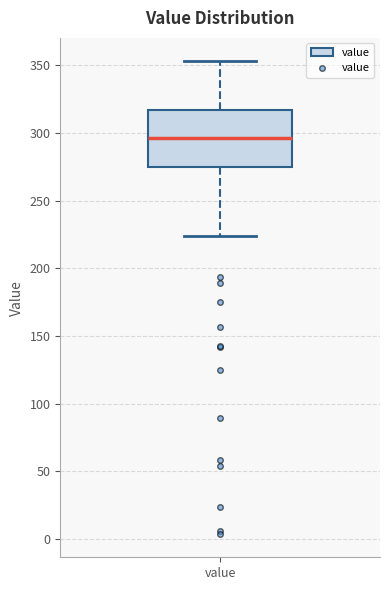

Where does the upper whisker of the box for value end on the y-axis? The values are not printed on the chart, so give them approximately, as read against the axis.

355